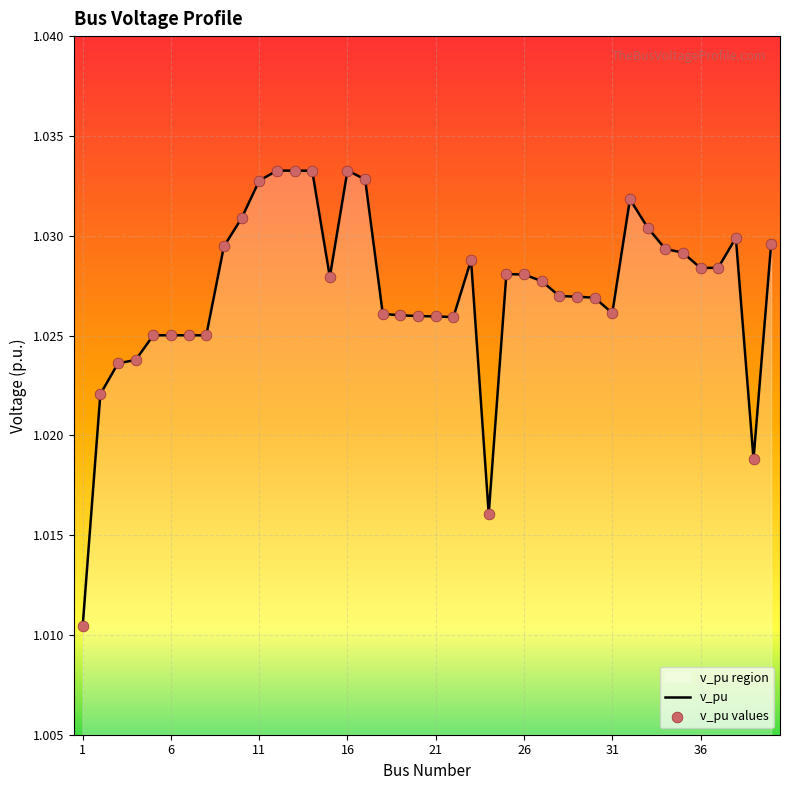

Is the value of v_pu values at 16 greater than the value of v_pu at 9?

No